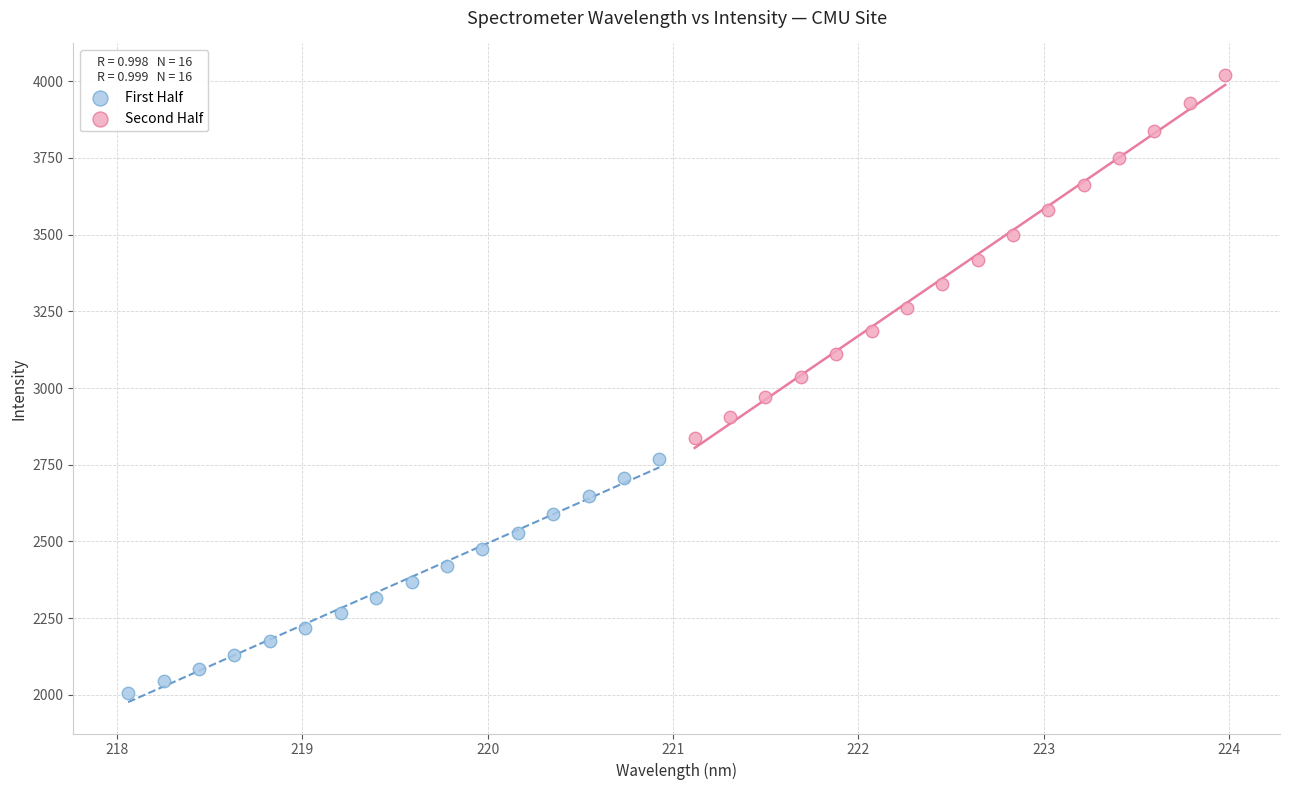

Which series contains the lowest Y value?

First Half